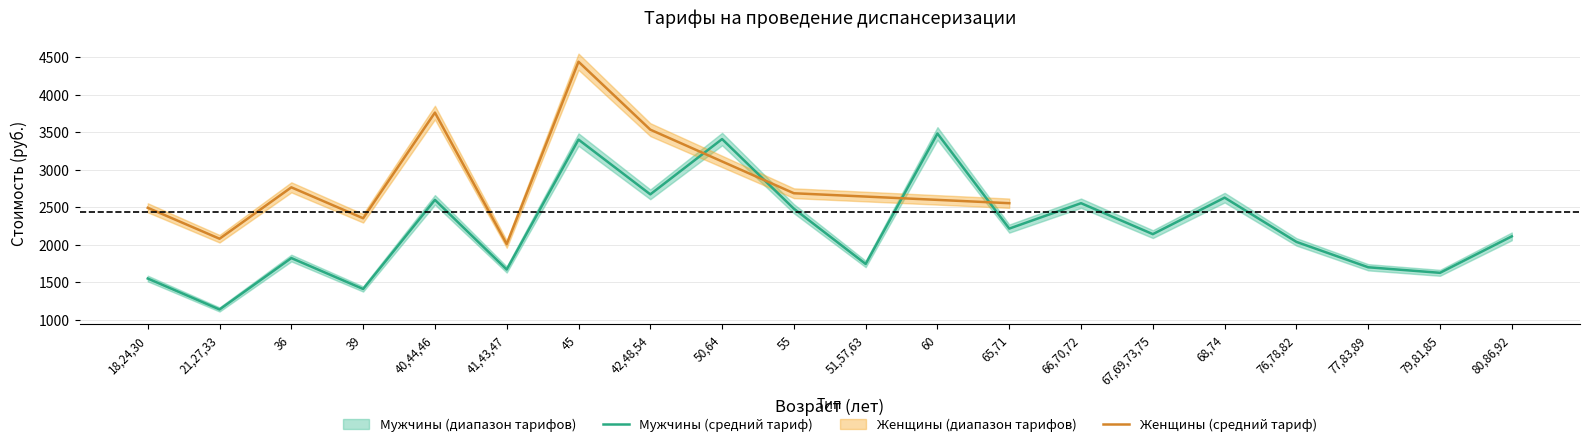

The value of Мужчины (средний тариф) at 65,71 is 995.4. True or false?

False